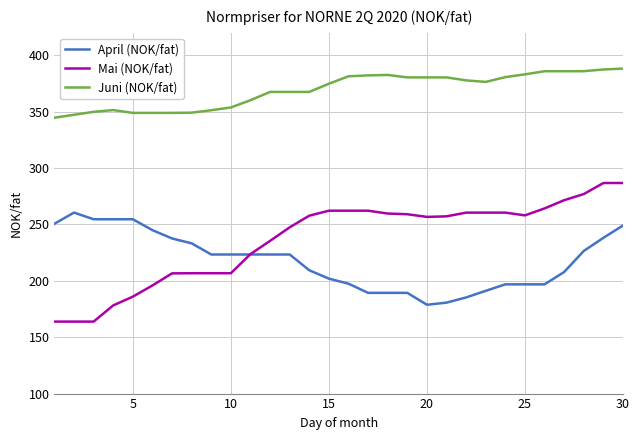

Which series has the widest spread of values?

Mai (NOK/fat)